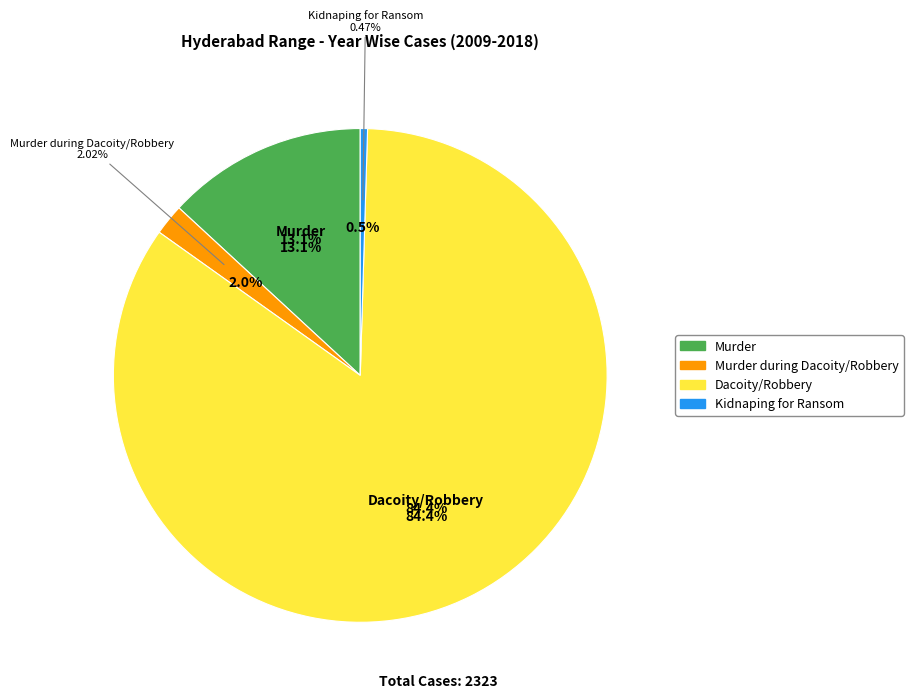

Rank the categories by value from lowest to highest.

Kidnaping for Ransom, Murder during Dacoity/Robbery, Murder, Dacoity/Robbery